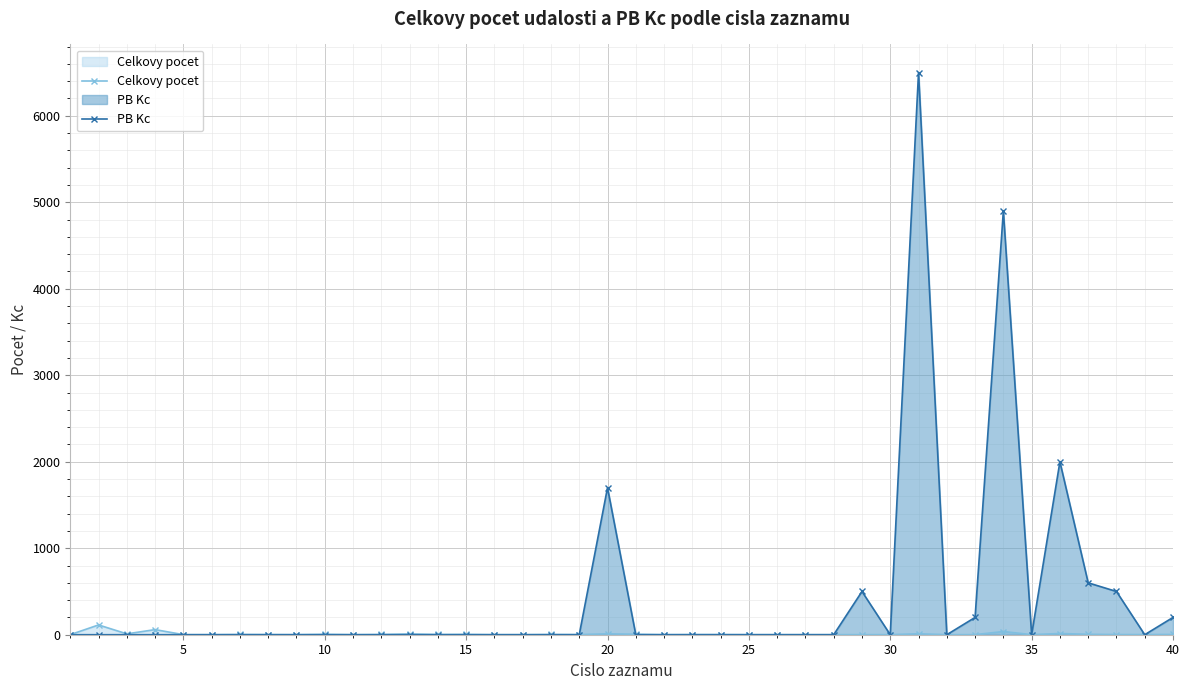

Which series has the largest range (max minus min)?

PB Kc